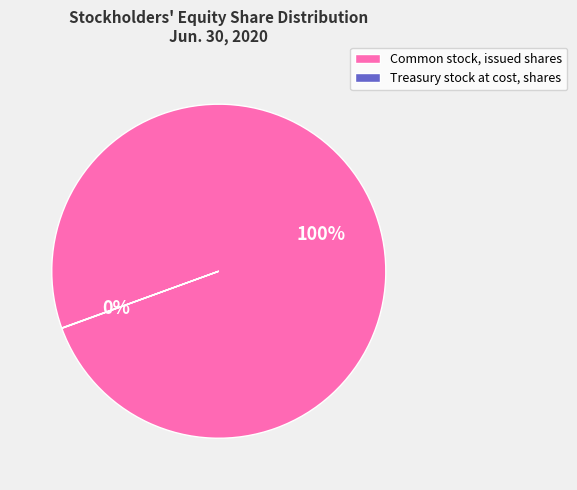

Does any single category account for the majority?

Yes